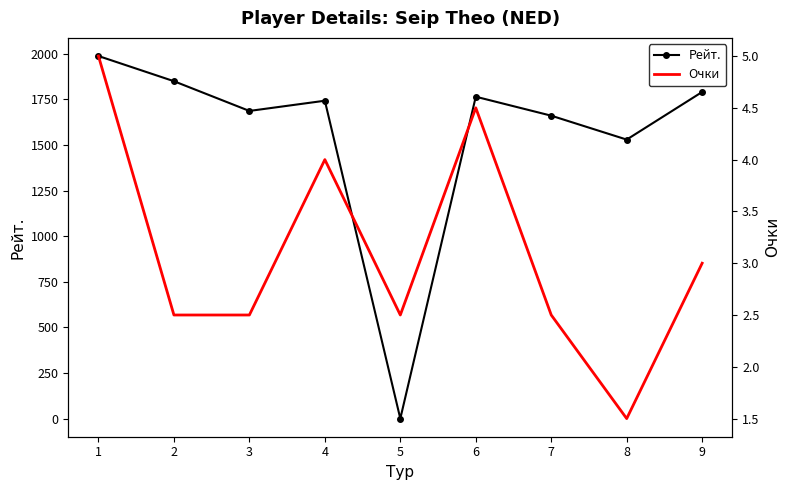

How many positive values does the Рейт. series have?

8